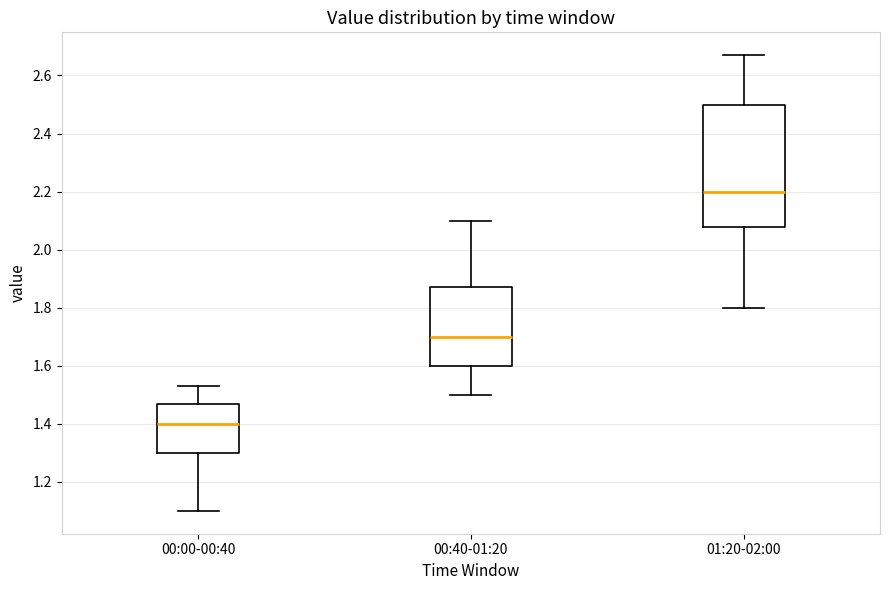

Comparing the boxes themselves (not the whiskers), which one is the tallest?

01:20-02:00